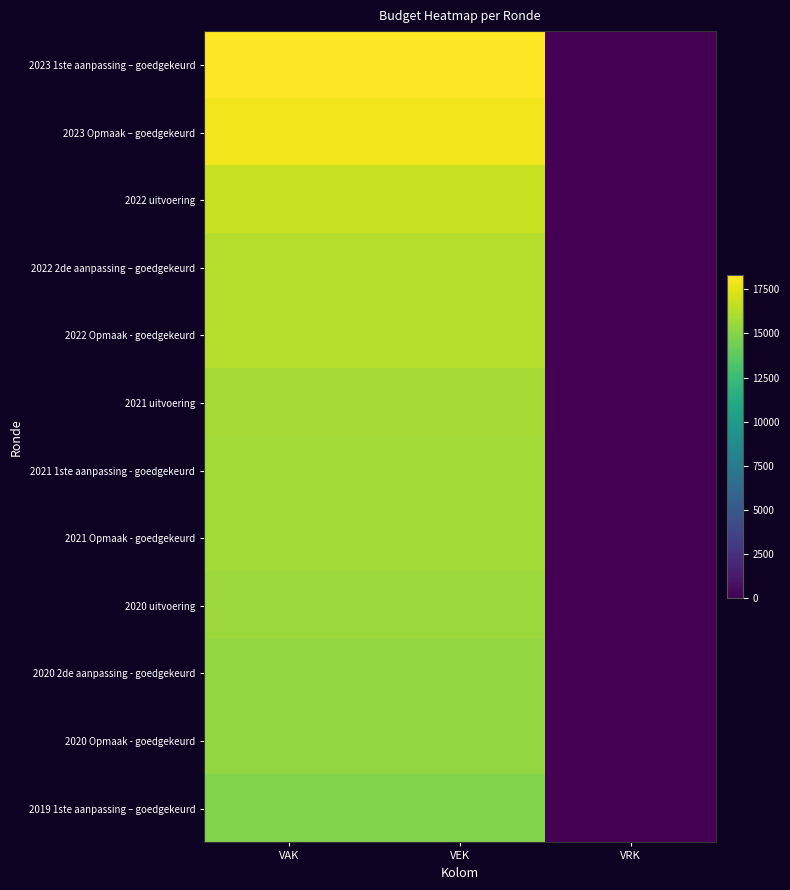

At which category does the chart reach its peak across all series?

VAK